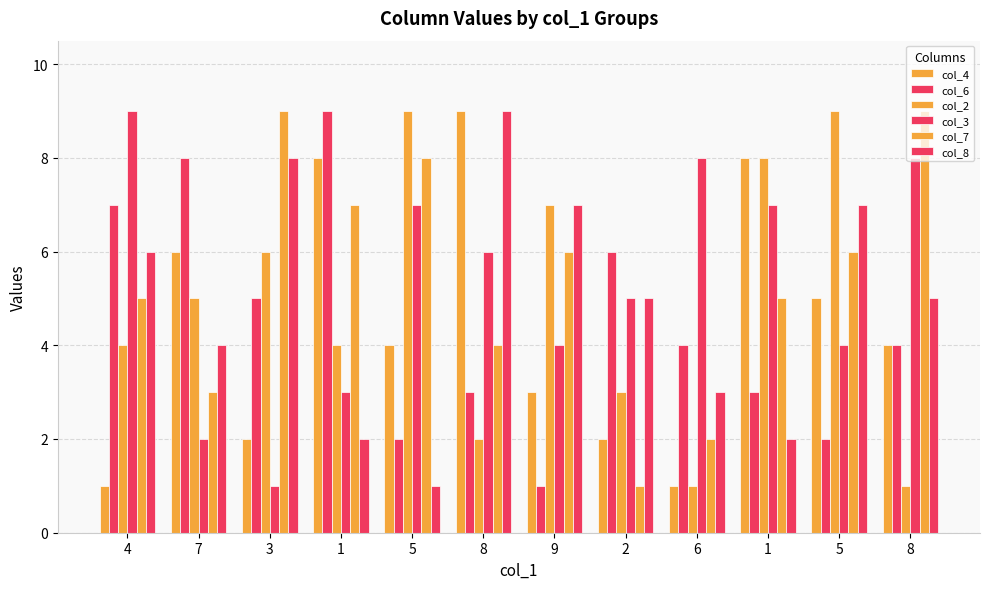

What is the sum of the col_8 values at 9 and 8?

16